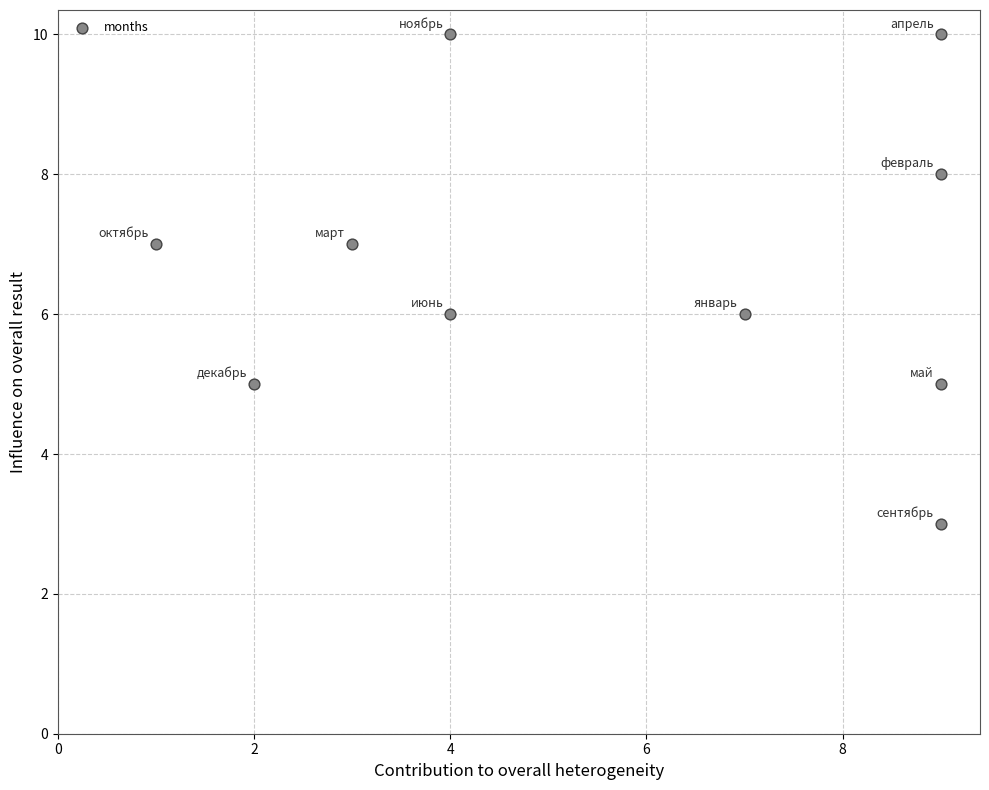

What is the average X value?

6